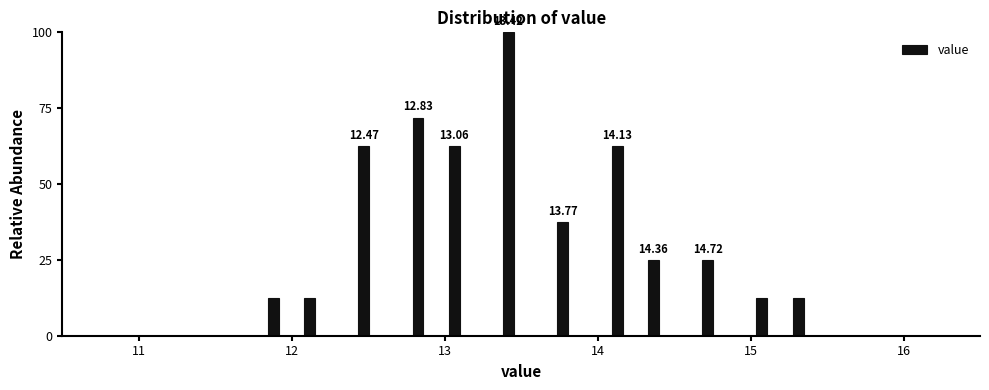

Around what value on the x-axis is the tallest bar? Give the approximate position of its centre, as read against the axis.

13.4